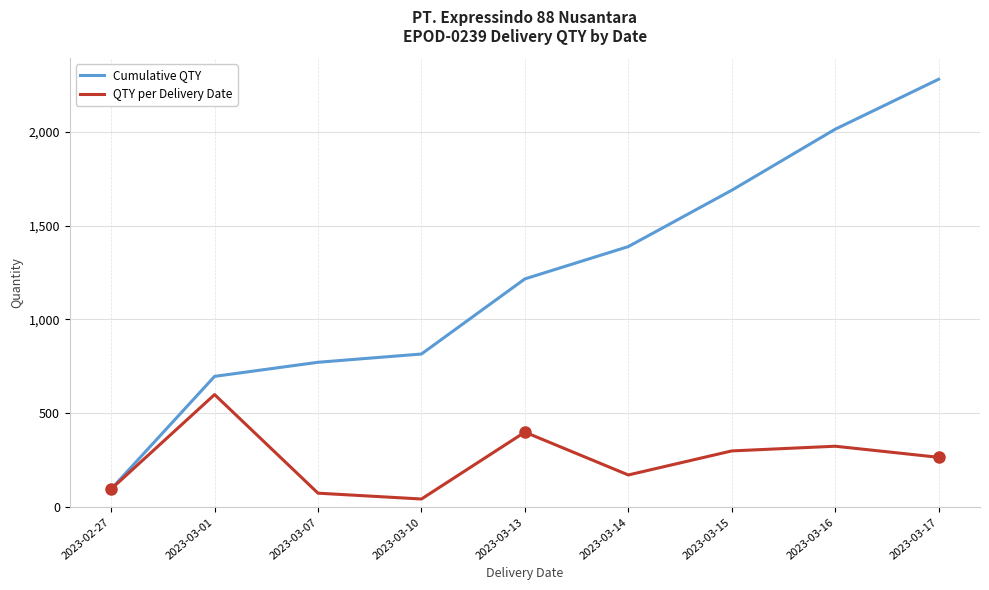

What is the difference between the highest and lowest values at 2023-03-10?

772